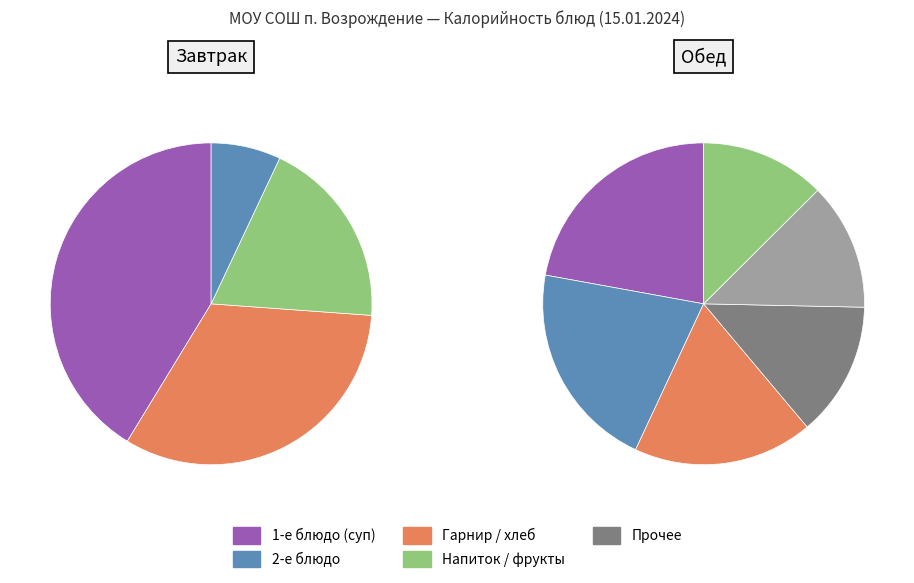

Is there any slice that represents more than half of the pie?

No